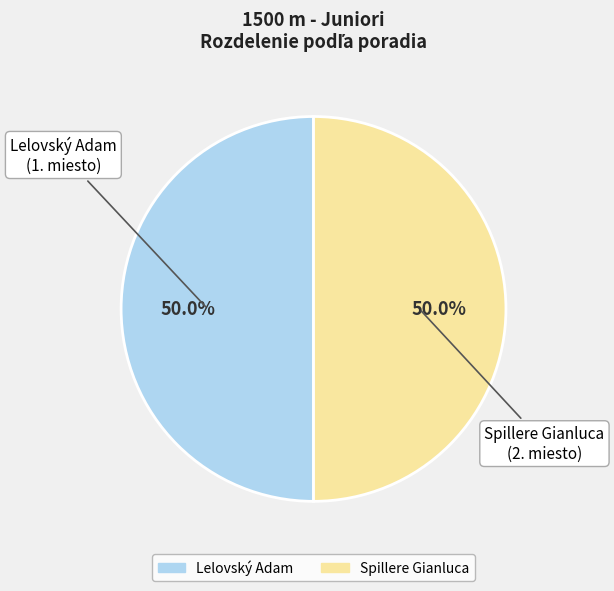

Approximately how many times larger is the value at Lelovský Adam compared to Spillere Gianluca?

1.0